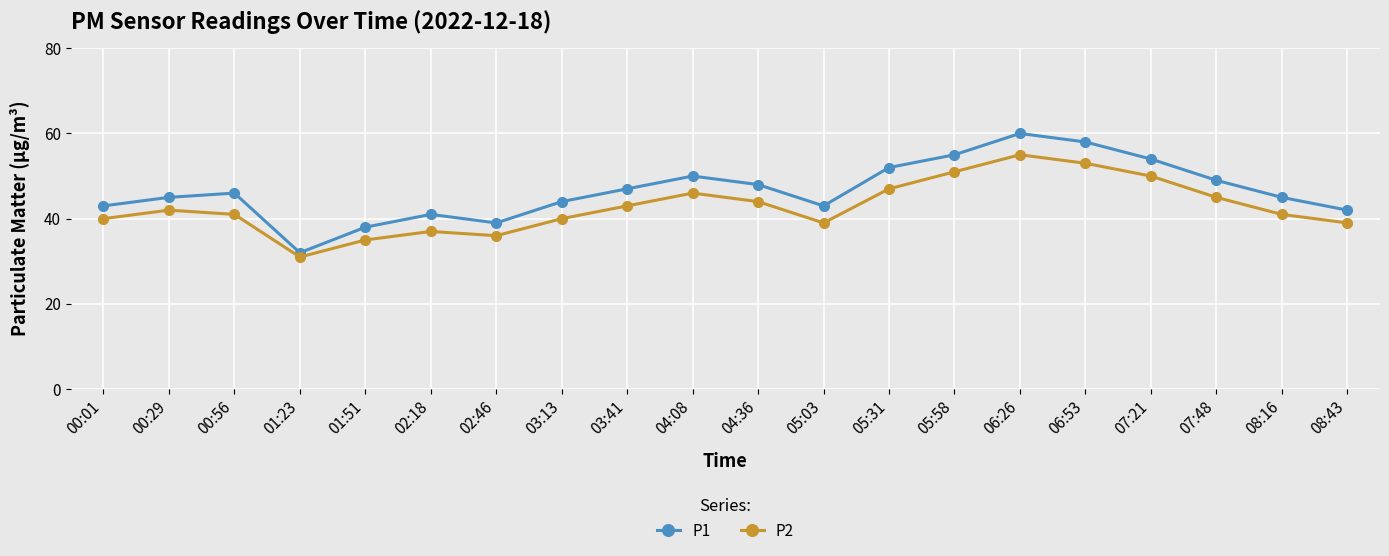

Which series has the largest range (max minus min)?

P1